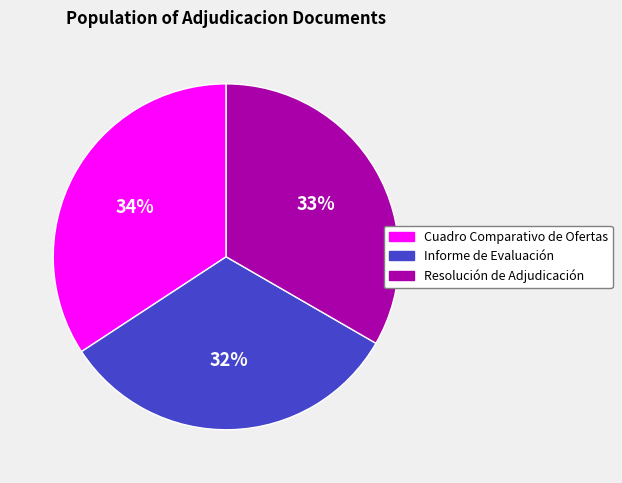

Which slice is the smallest?

Informe de Evaluación